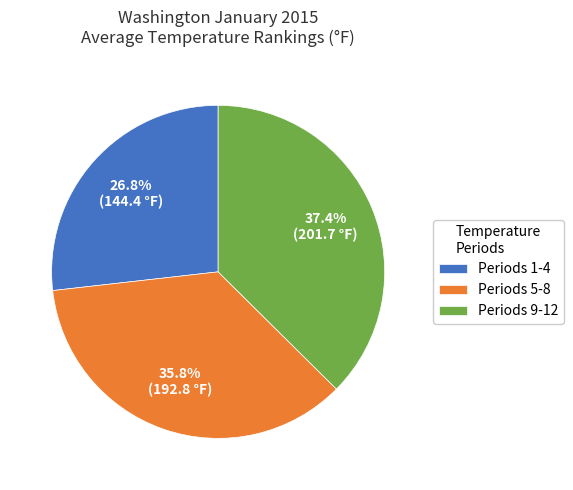

What is the smallest slice in the pie chart?

Periods 1-4